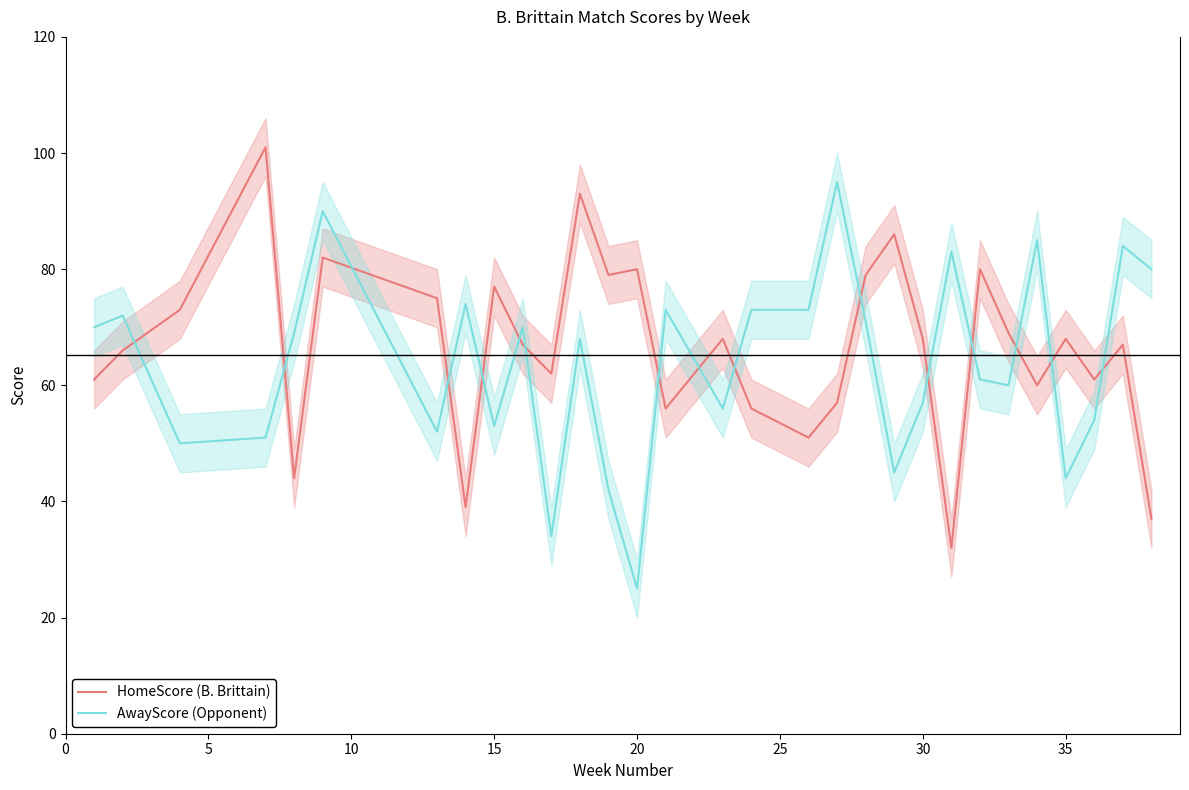

How many data points in HomeScore (B. Brittain) are less than 68?

15